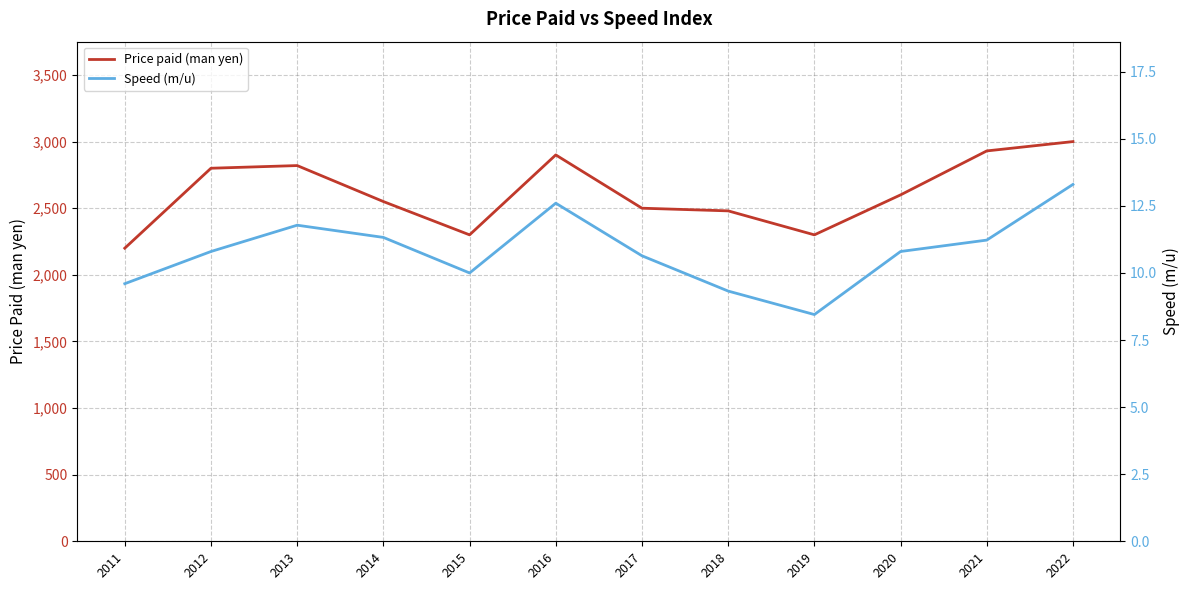

What are all the series names shown in the legend?

Price paid (man yen), Speed (m/u)